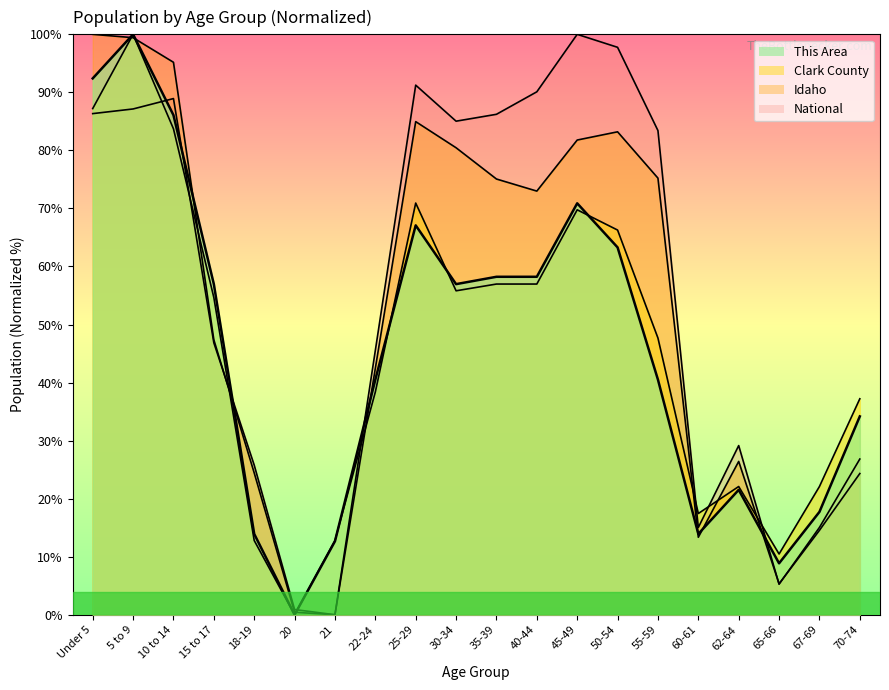

What is the difference between the maximum and second lowest values in the Clark County series?

89.5